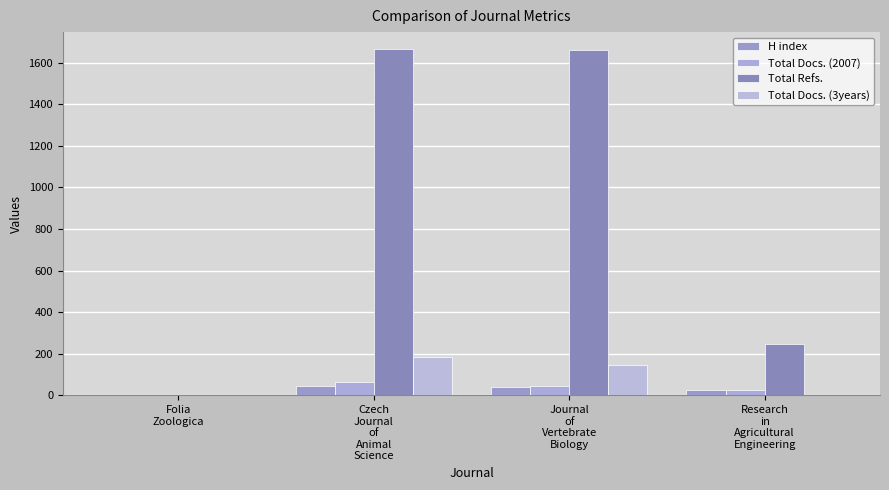

Is the value of H index at Research
in
Agricultural
Engineering greater than the value of Total Docs. (2007) at Czech
Journal
of
Animal
Science?

No